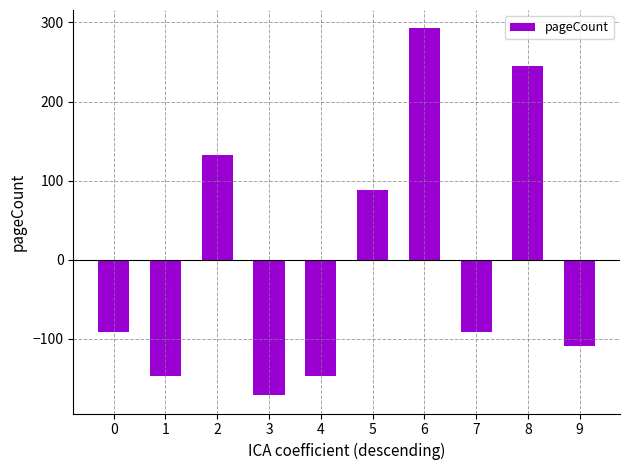

What is the difference between the maximum and minimum values?

464.0